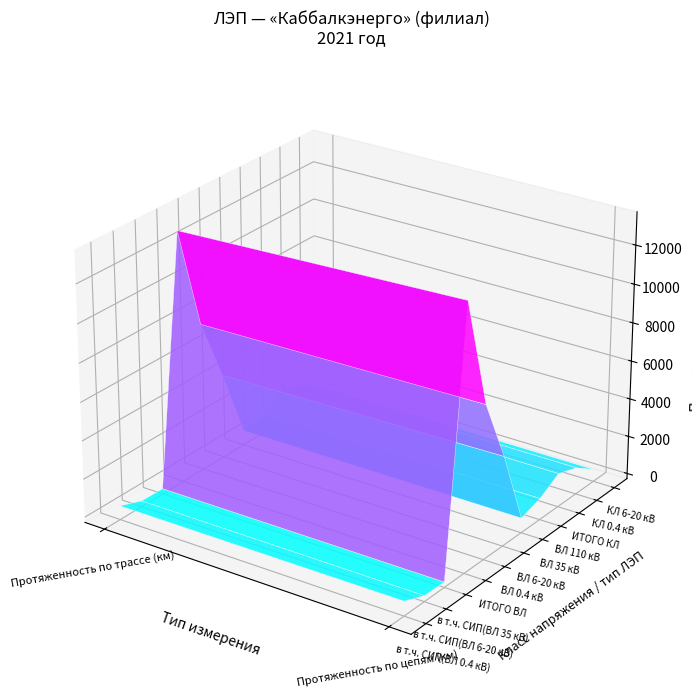

What is the total value across all series at 1?

30293.5